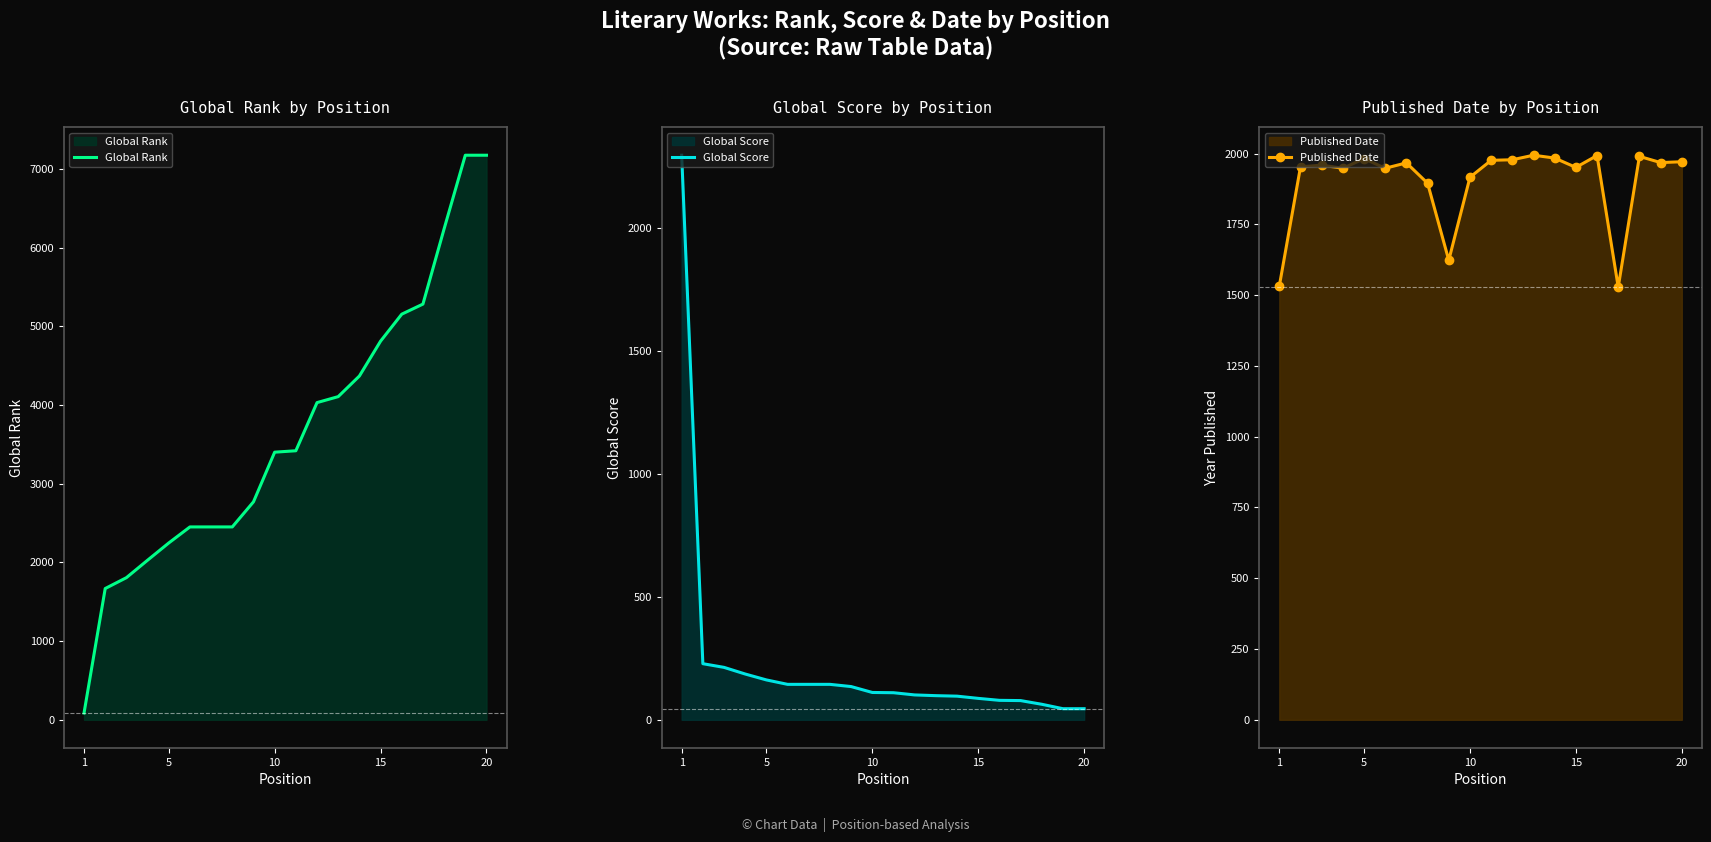

True or false: Global Score has more than 0 interior local peaks.

False